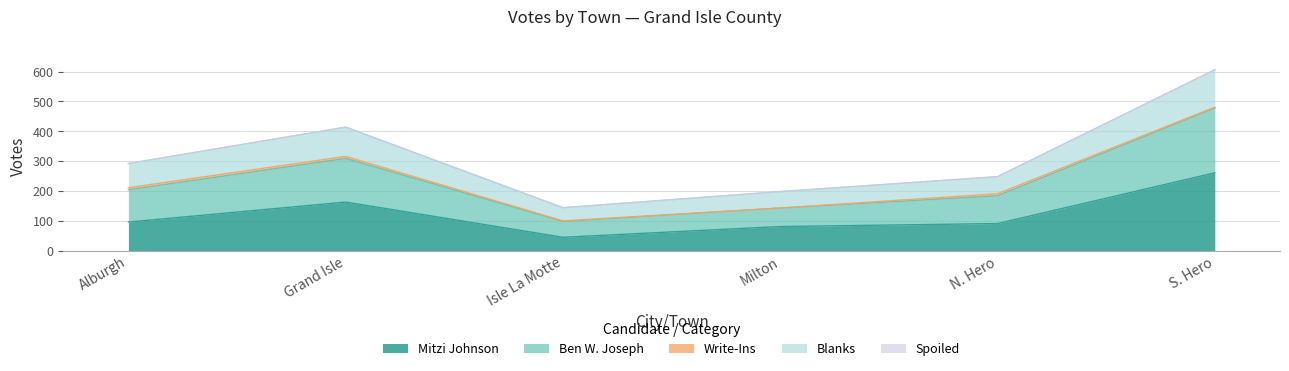

True or false: Blanks and Ben W. Joseph cross at least once.

False